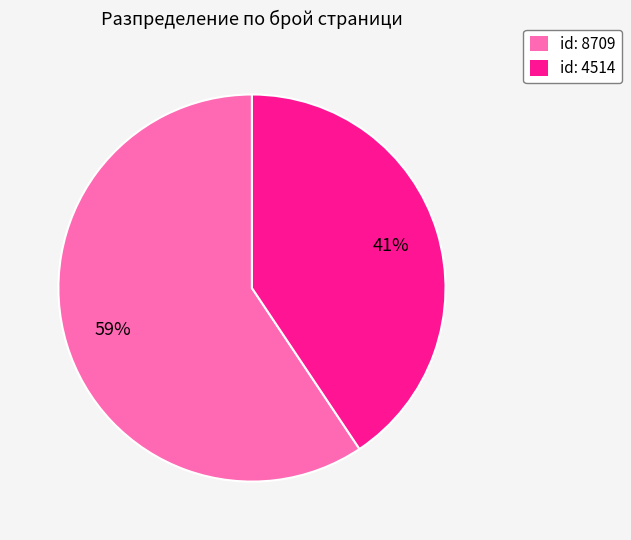

True or false: id: 8709 accounts for 59% of the total.

True